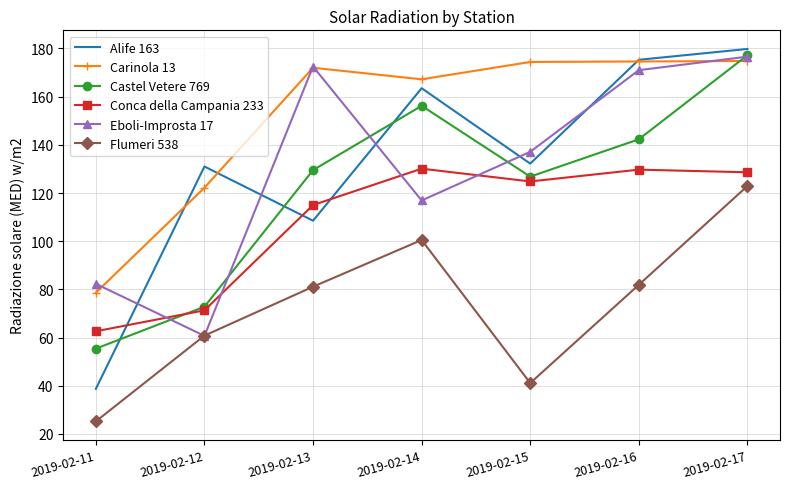

Which category has the lowest value in the Conca della Campania 233 series?

2019-02-11